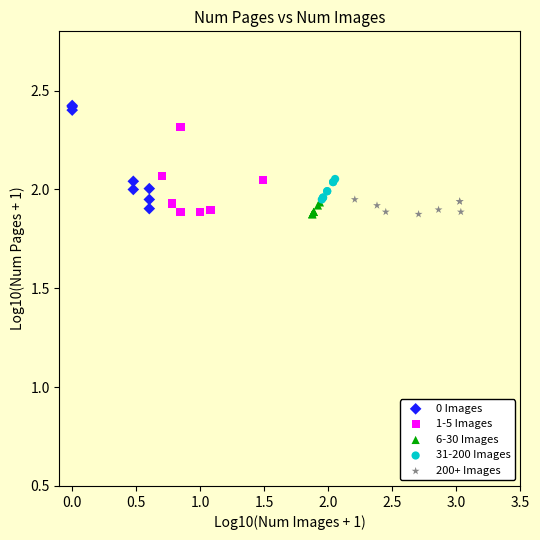

What are all the series names shown in the legend?

0 Images, 1-5 Images, 6-30 Images, 31-200 Images, 200+ Images